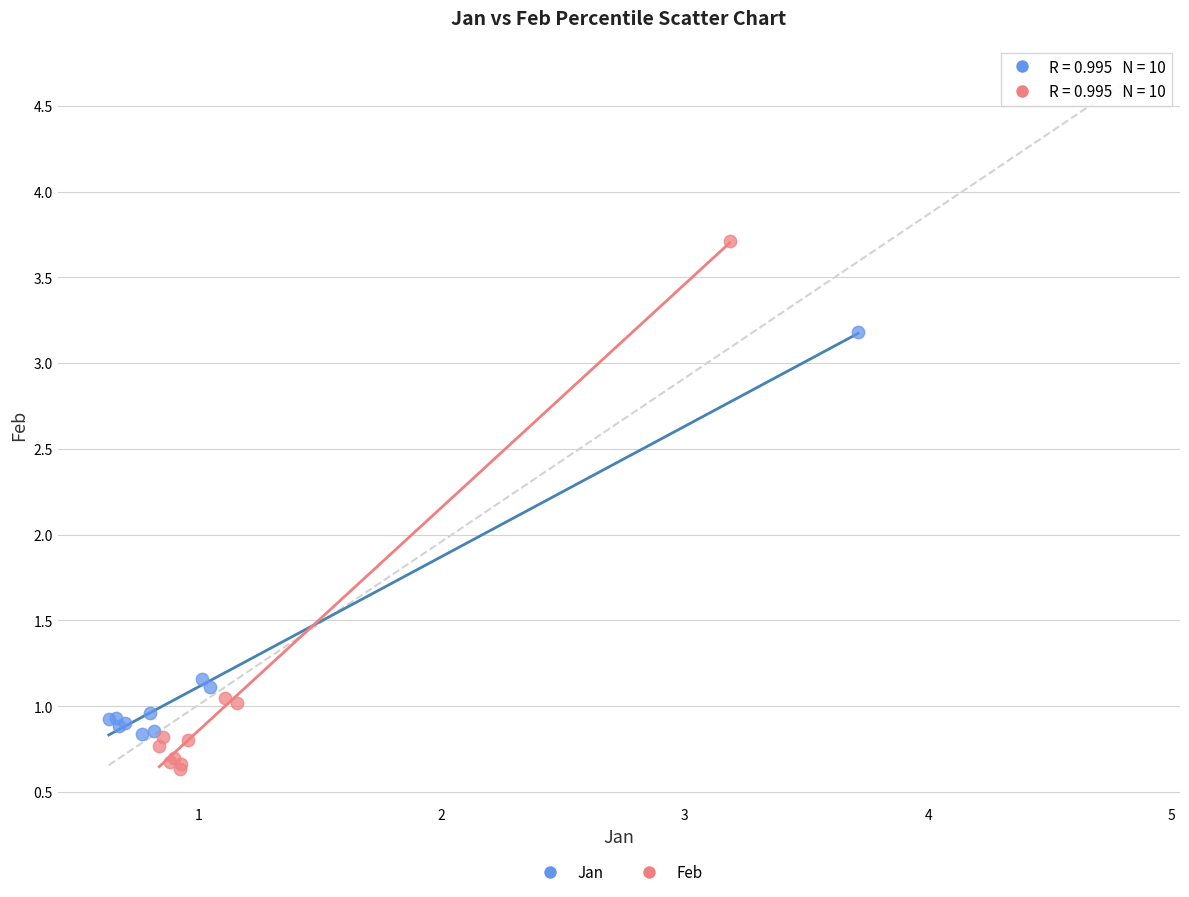

Which series has the widest spread of Y values?

Feb